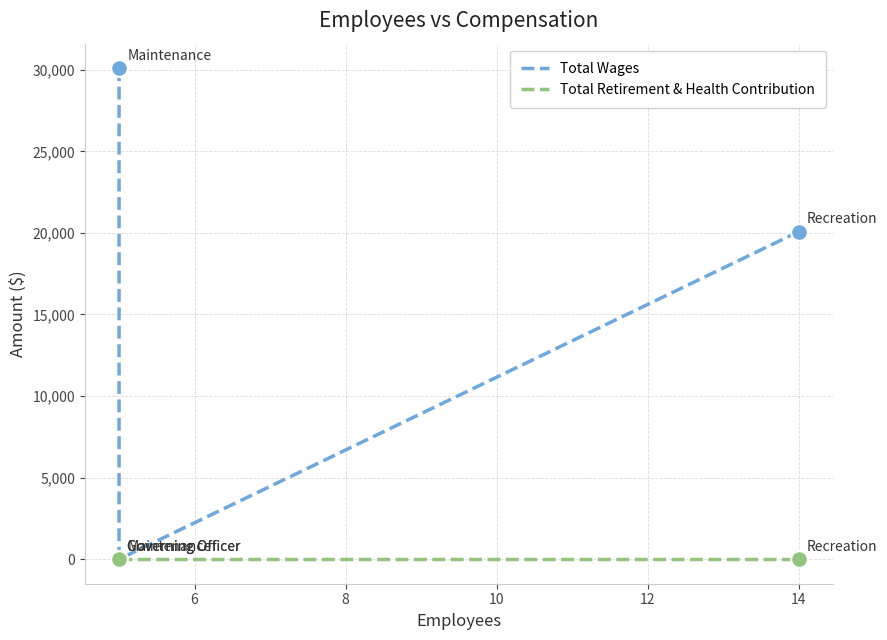

Which series reaches the minimum Y coordinate?

Total Wages